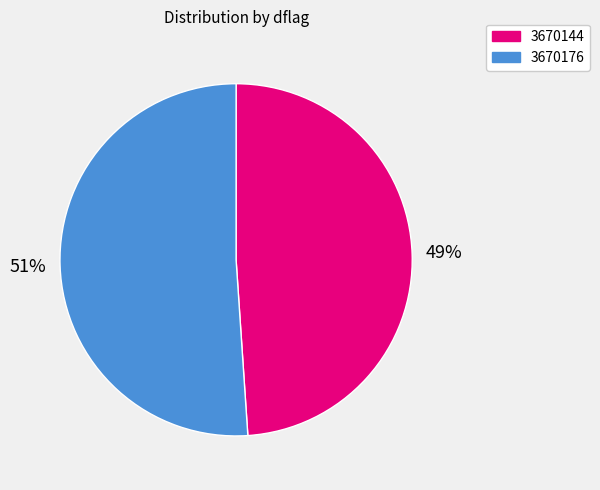

Is it true that 3670176 is 51% of the pie?

True